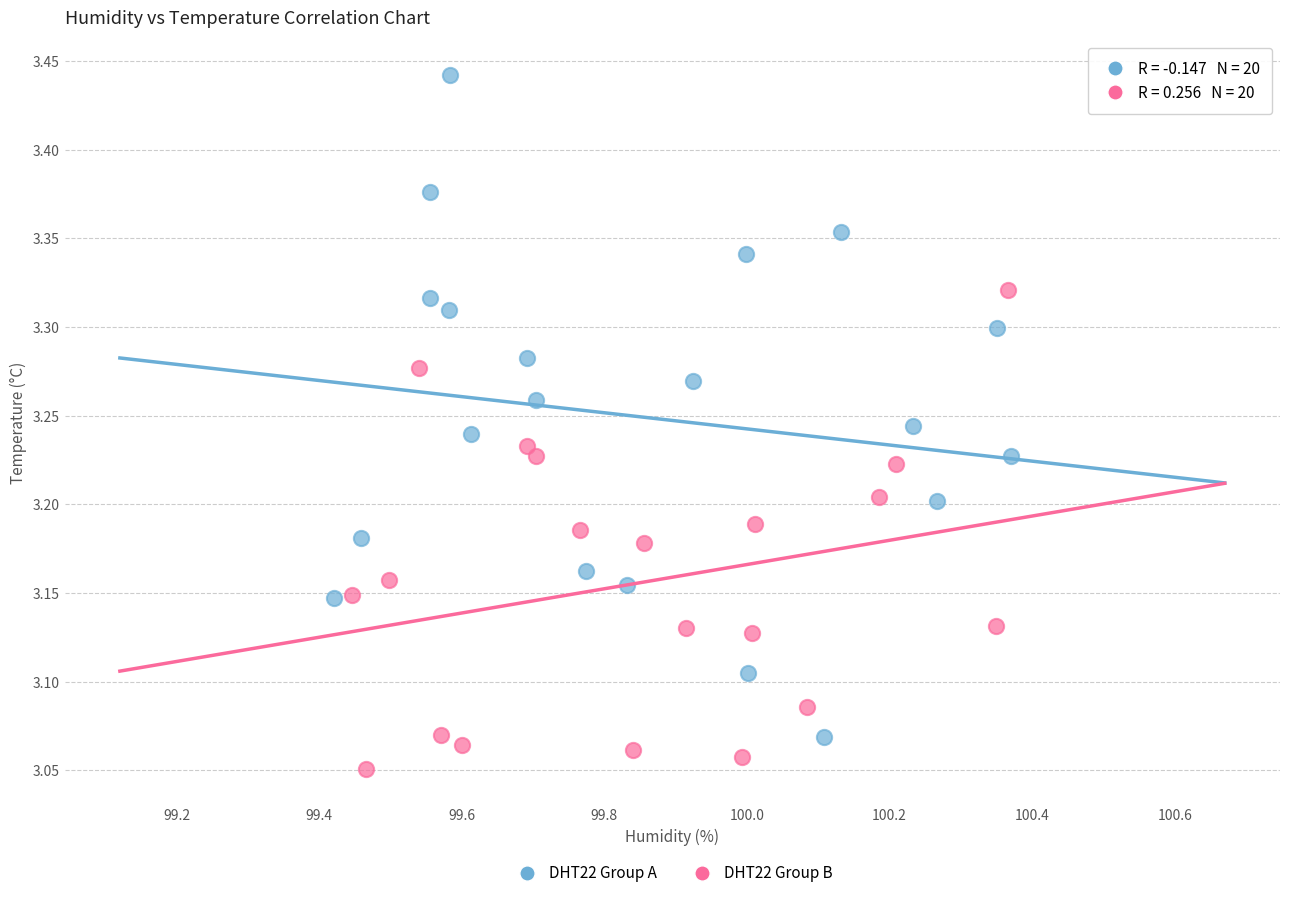

What are all the series names shown in the legend?

DHT22 Group A, DHT22 Group B